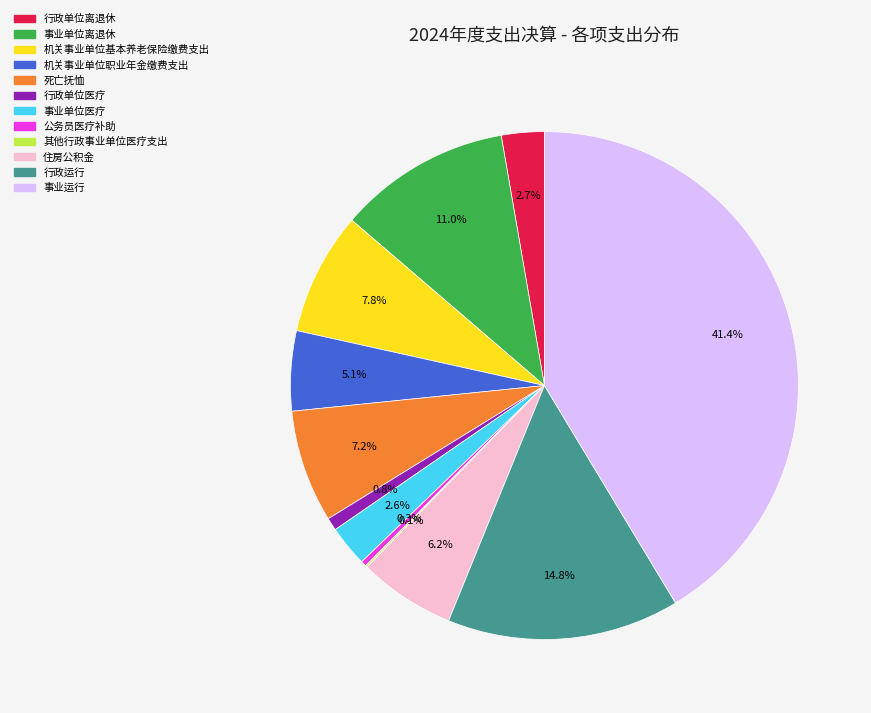

To the nearest percent, what percentage of the pie is 死亡抚恤?

7%